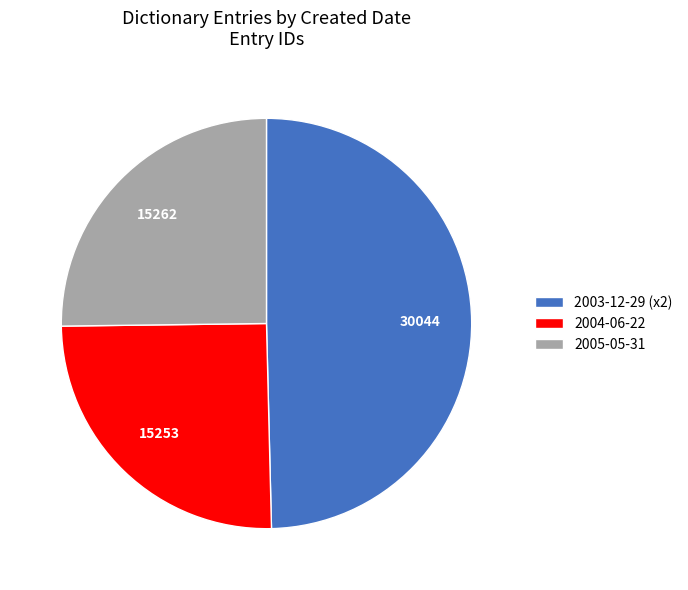

Do 2005-05-31 and 2003-12-29 (x2) together represent more than half of the pie?

Yes